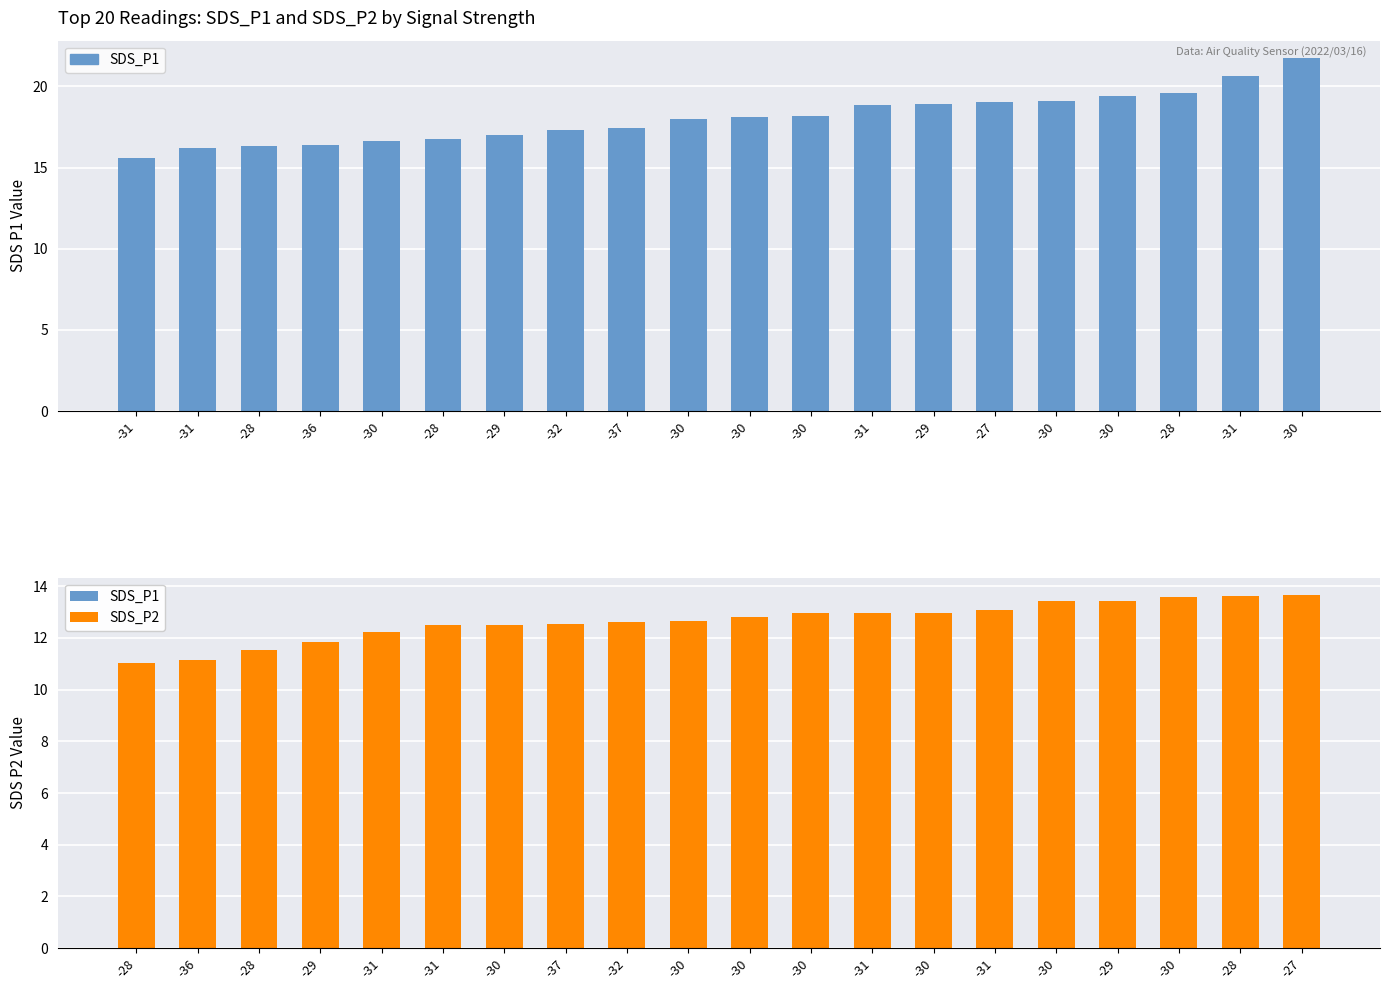

Are the bars grouped side by side (vs. stacked)?

Yes